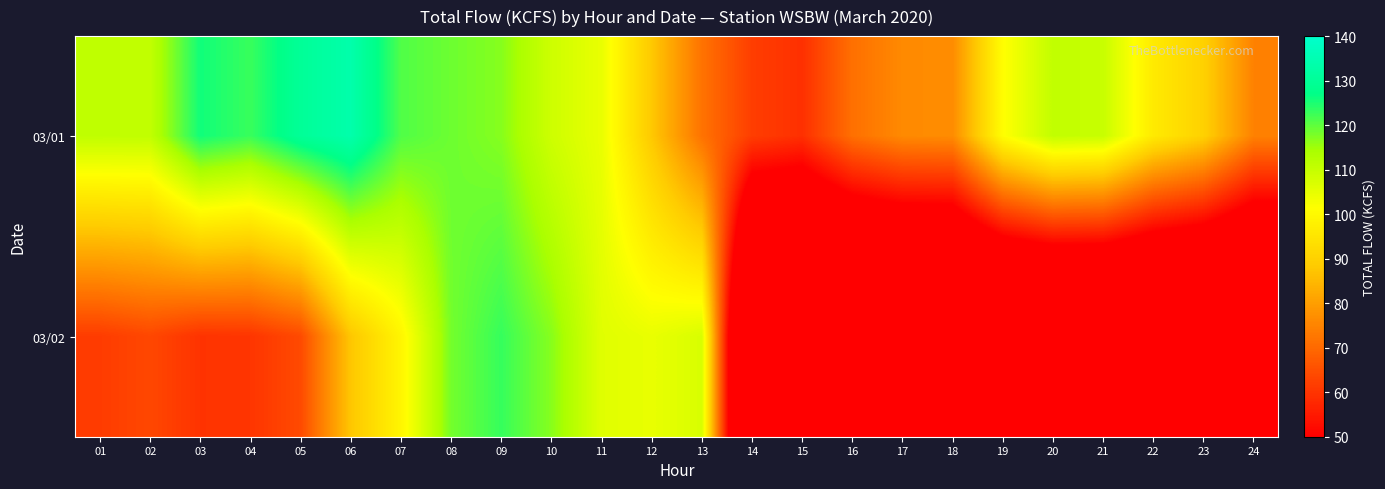

Reading right to left, extract all data points from this chart.

03/01: 24=74.6	23=90.0	22=96.3	21=109.7	20=110.6	19=101.1	18=76.6	17=76.2	16=71.3	15=59.2	14=61.8	13=71.8	12=88.0	11=104.5	10=108.8	09=116.9	08=118.8	07=121.0	06=133.7	05=130.0	04=122.8	03=125.8	02=110.7	01=110.9
03/02: 24=0.0	23=0.0	22=0.0	21=0.0	20=0.0	19=0.0	18=0.0	17=0.0	16=0.0	15=0.0	14=0.0	13=107.2	12=104.6	11=106.0	10=116.8	09=123.0	08=118.3	07=99.1	06=87.6	05=64.2	04=60.2	03=59.8	02=63.6	01=61.5